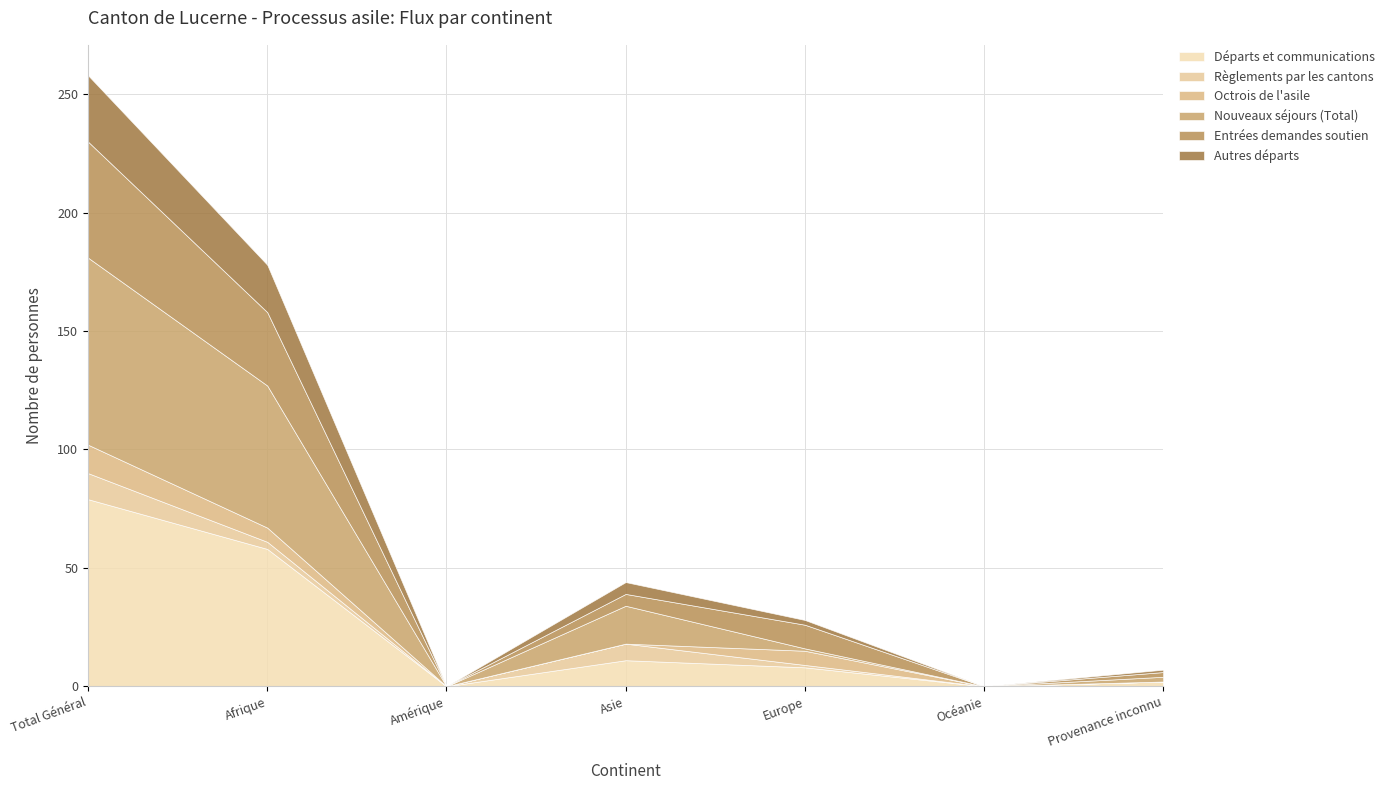

What is the label of the 7th point from the left?

Provenance inconnu